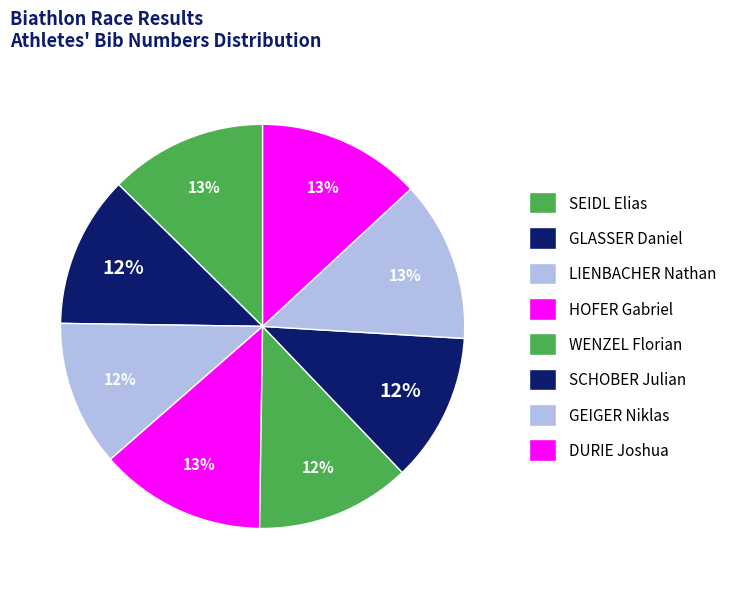

How many segments does this pie chart have?

8